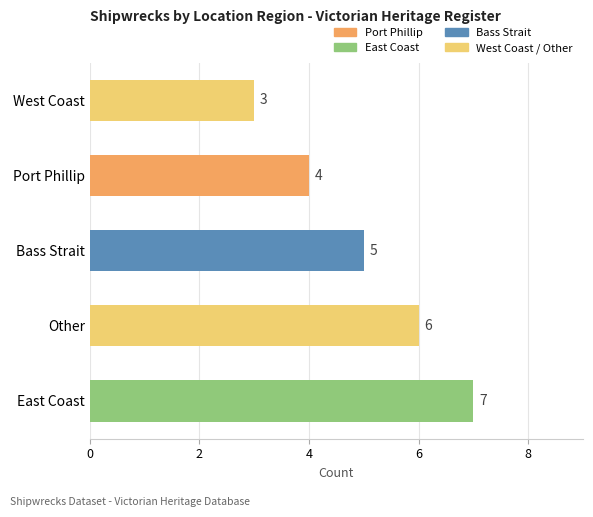

How many data points are less than 5?

2